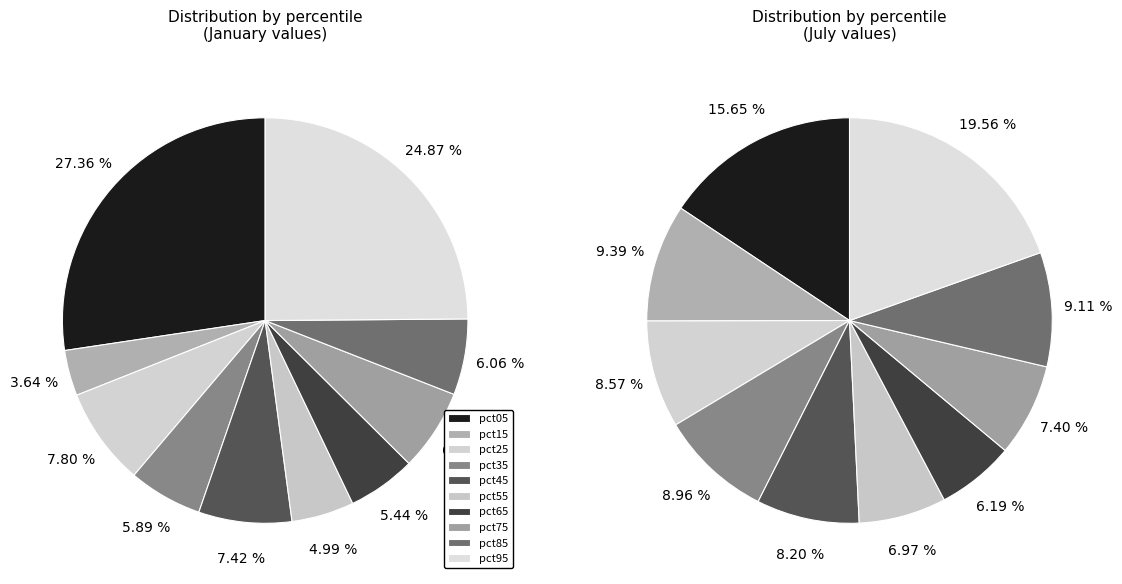

True or false: 4 accounts for 7% of the total.

True